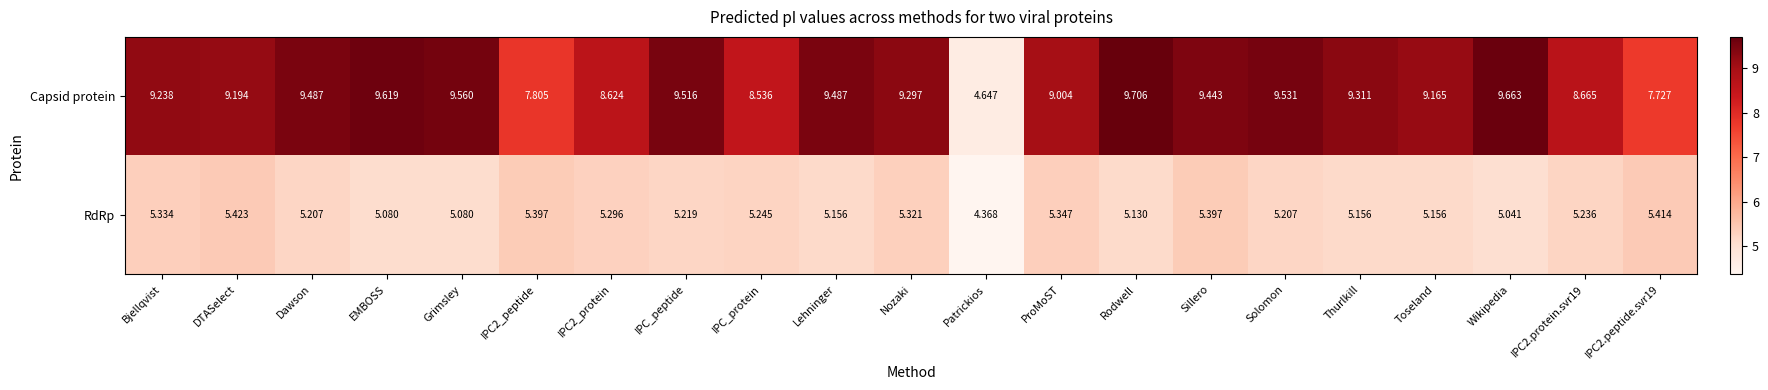

At which category does the chart reach its peak across all series?

Rodwell